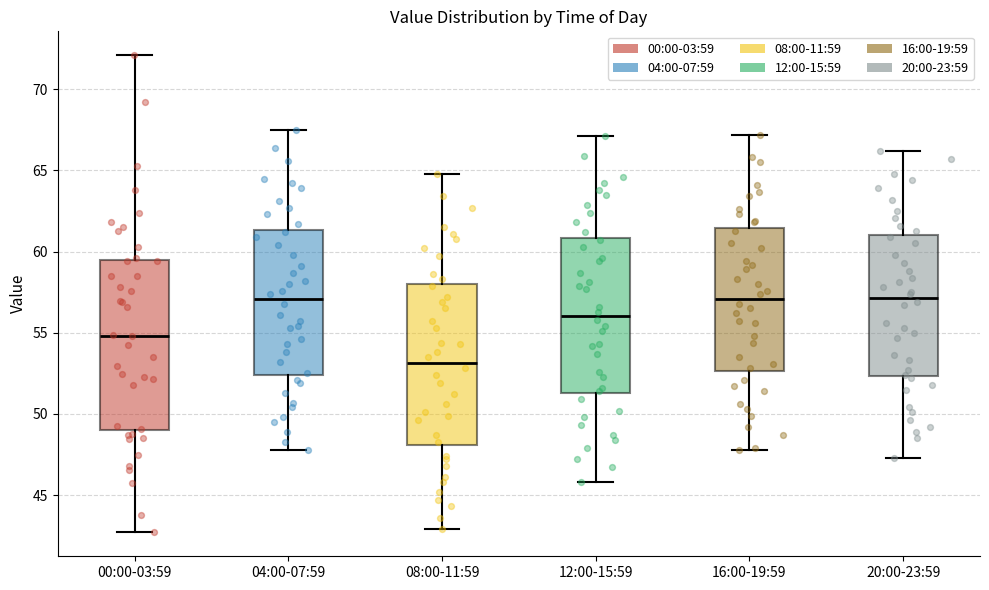

Comparing the boxes themselves (not the whiskers), which one is the tallest?

00:00-03:59